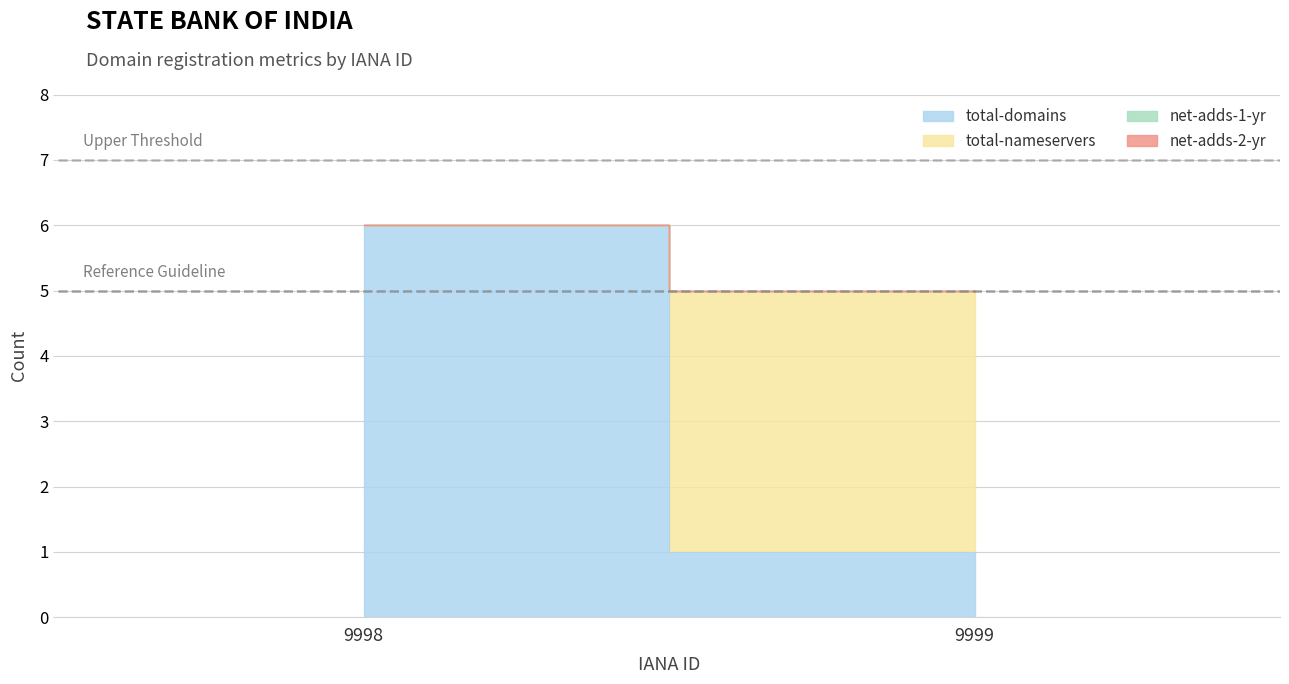

Which series has the largest range (max minus min)?

total-domains